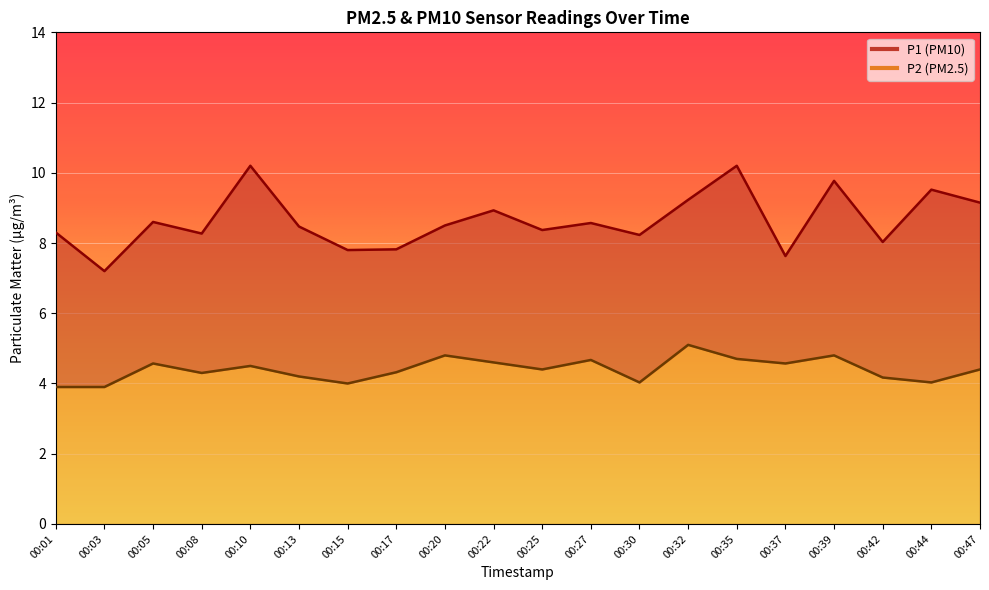

Where does the P2 series first go above 4?

00:05